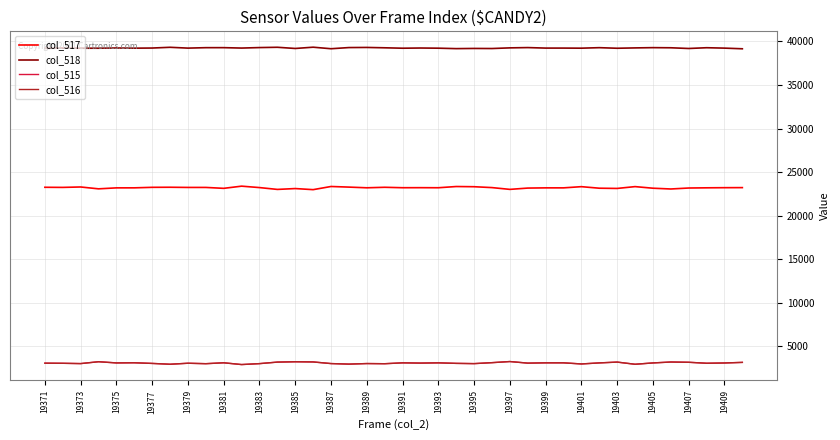

What is the maximum value for col_518?

39327